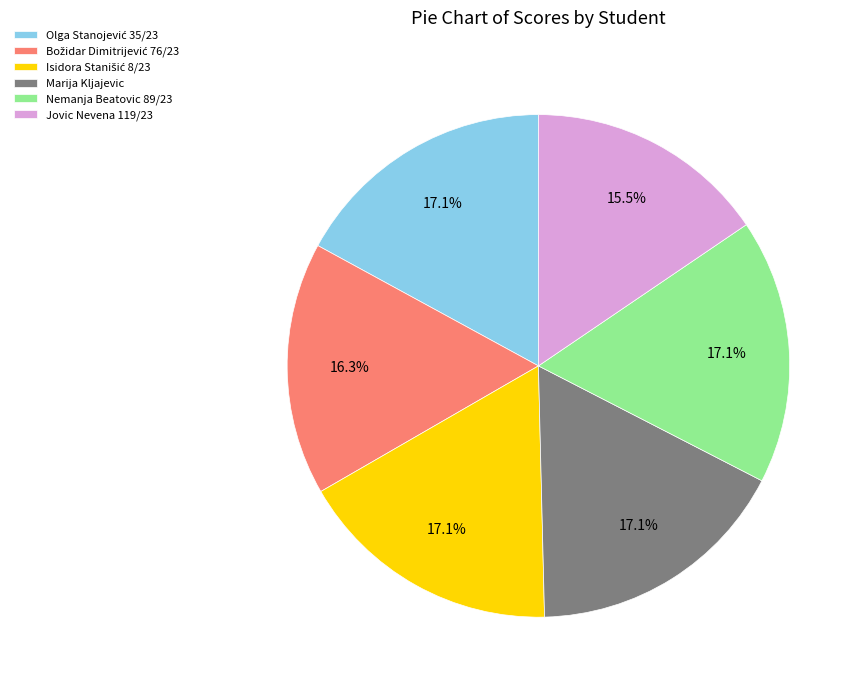

To the nearest percent, what percentage of the pie is Nemanja Beatovic 89/23?

17%